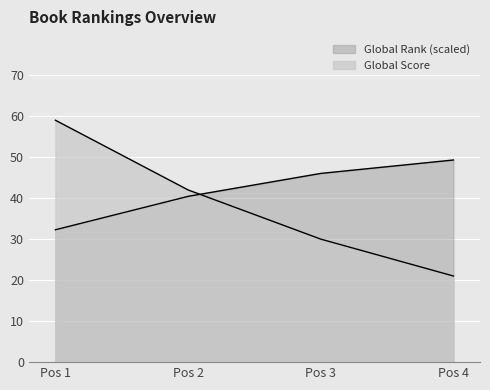

Reading right to left, what are all the values shown in this chart?

Global Score: 21.0	30.0	42.0	59.0
Global Rank: 49.3	46.0	40.4	32.3